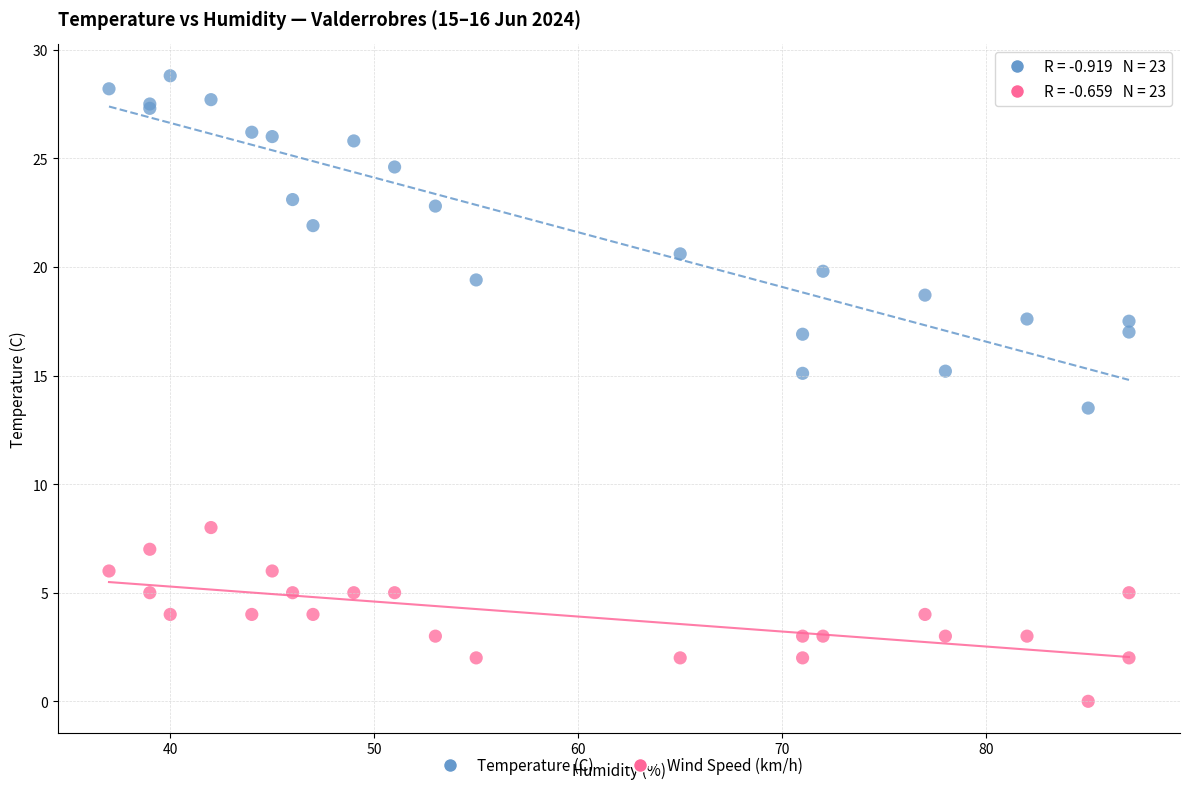

Across all series, what Y value is closest to 14?

13.5